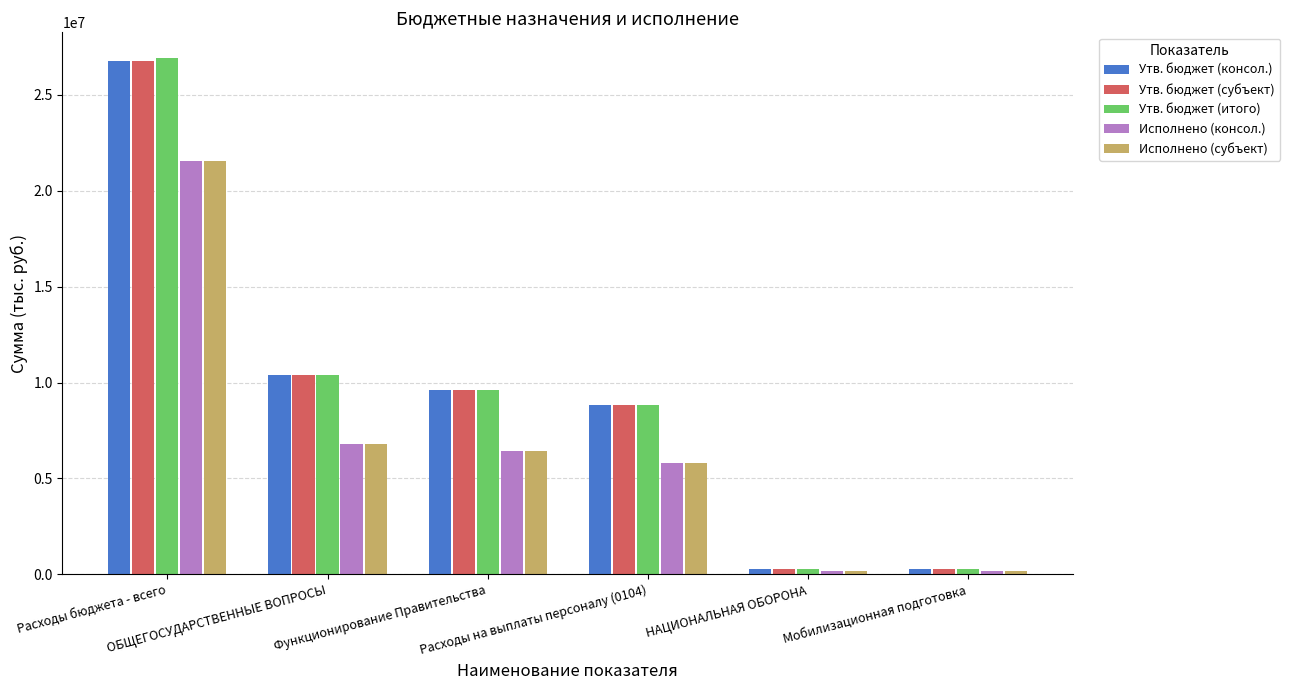

What is the difference between the maximum and minimum values in the Утв. бюджет (консол.) series?

26498387.0